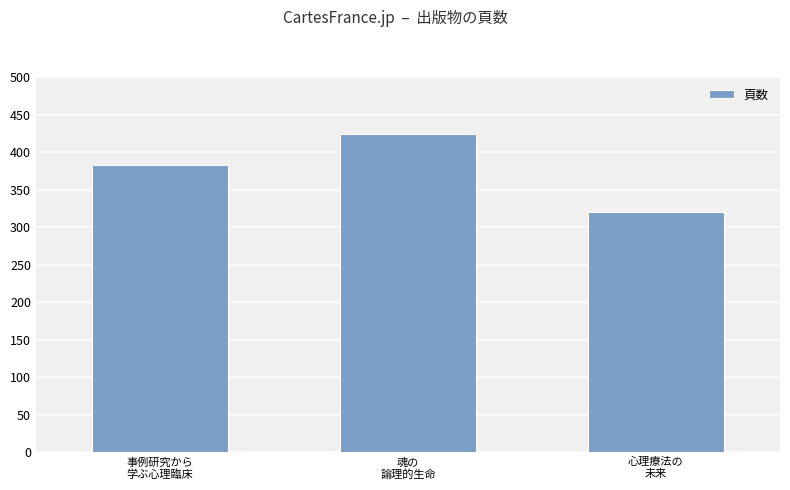

Read the value at 事例研究から
学ぶ心理臨床.

383